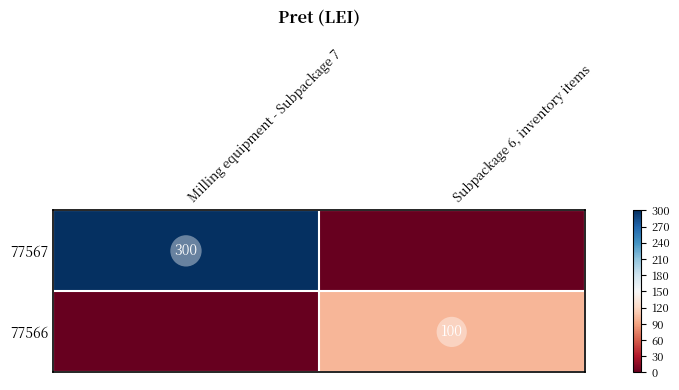

Is the value of 77567 at Milling equipment - Subpackage 7 greater than the value of 77566 at Subpackage 6, inventory items?

Yes